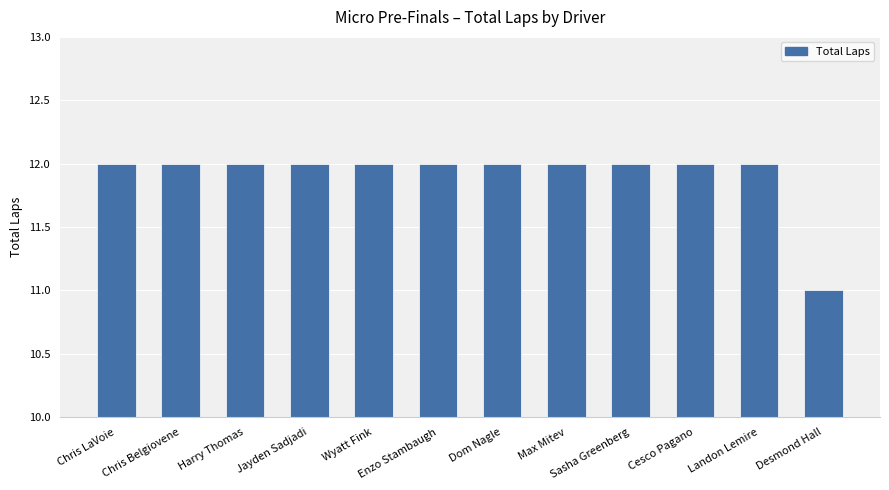

Reading left to right, transcribe all the data shown in this chart.

Chris LaVoie=12	Chris Belgiovene=12	Harry Thomas=12	Jayden Sadjadi=12	Wyatt Fink=12	Enzo Stambaugh=12	Dom Nagle=12	Max Mitev=12	Sasha Greenberg=12	Cesco Pagano=12	Landon Lemire=12	Desmond Hall=11